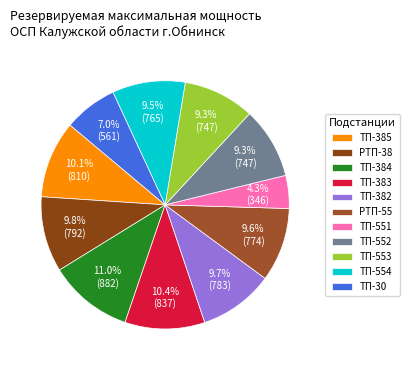

What is the total percentage of ТП-30 and РТП-38?

16.8%